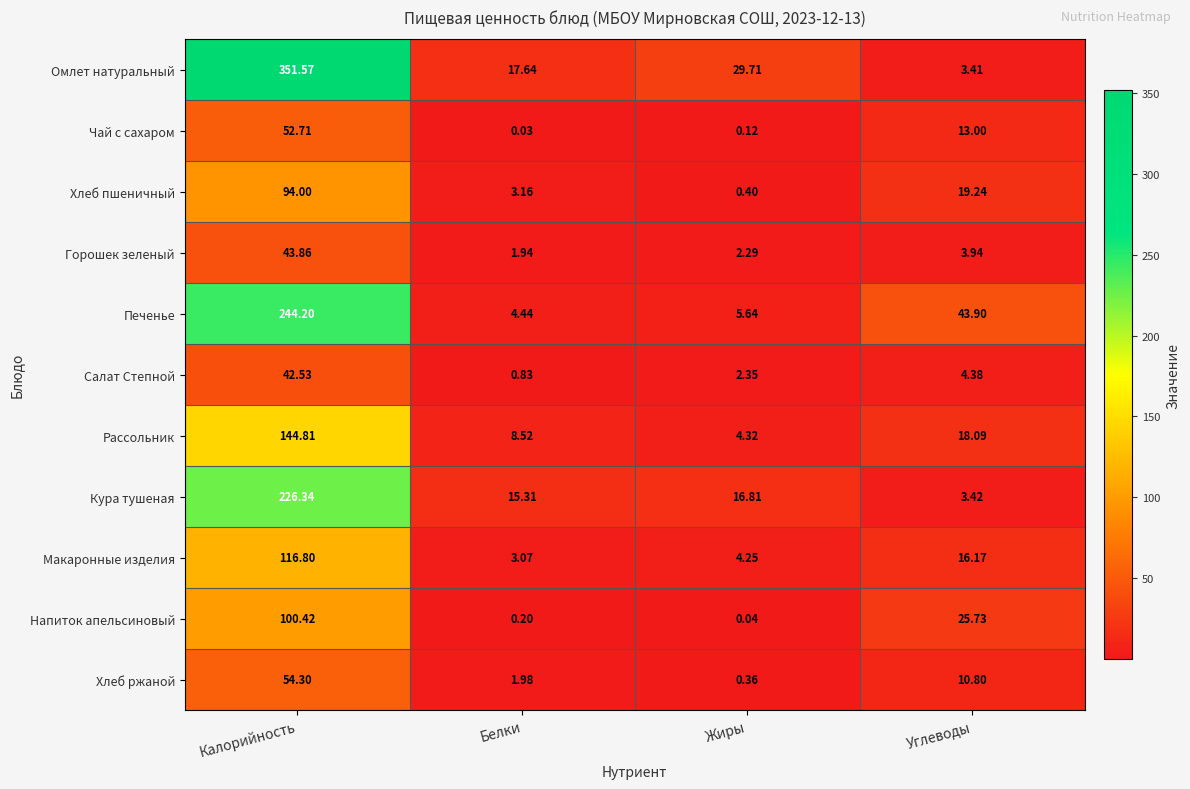

How many categories are shown in the chart?

4